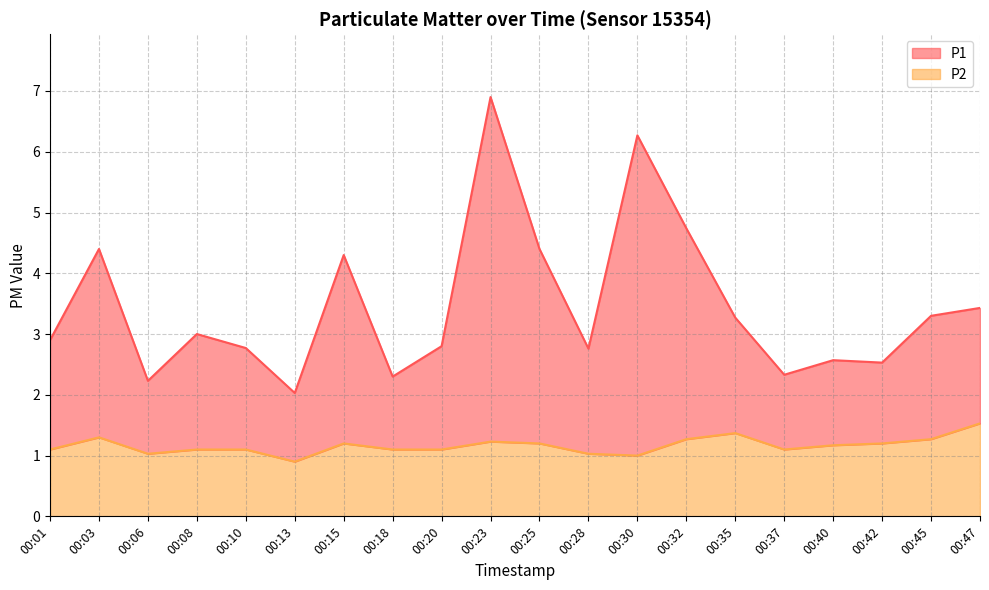

What is the sum of all P1 values?

69.2